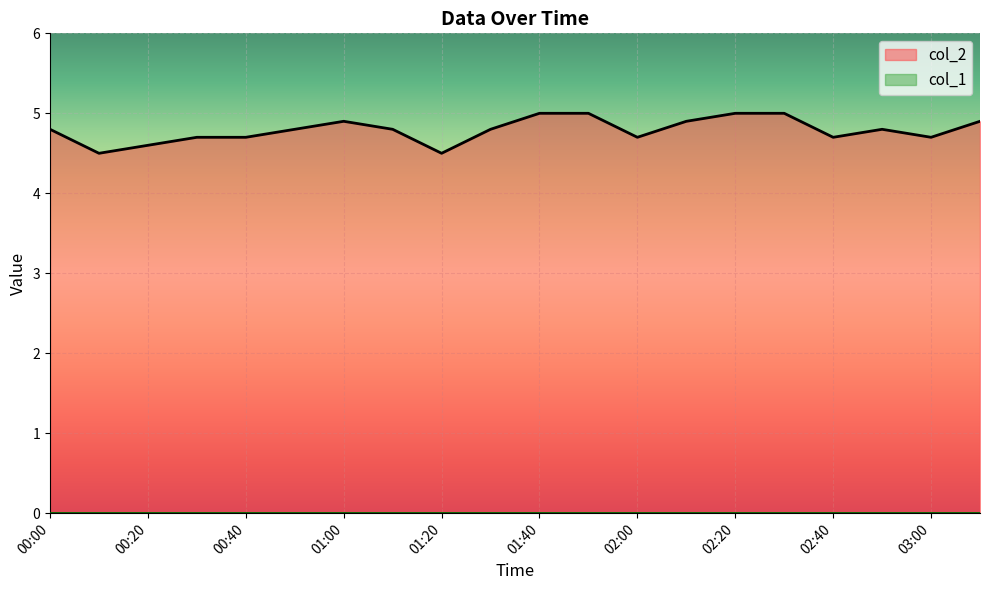

Which category has the highest value across all series?

01:40